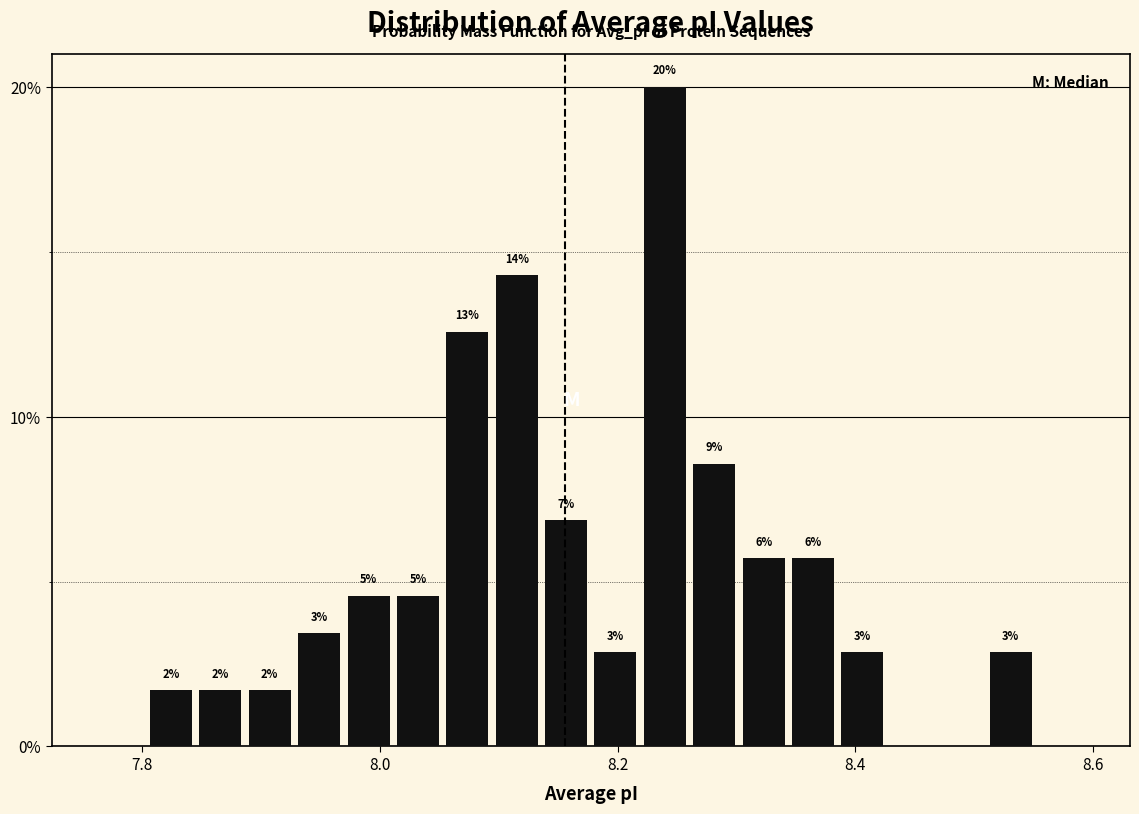

Around what value on the x-axis is the tallest bar? Give the approximate position of its centre, as read against the axis.

8.24